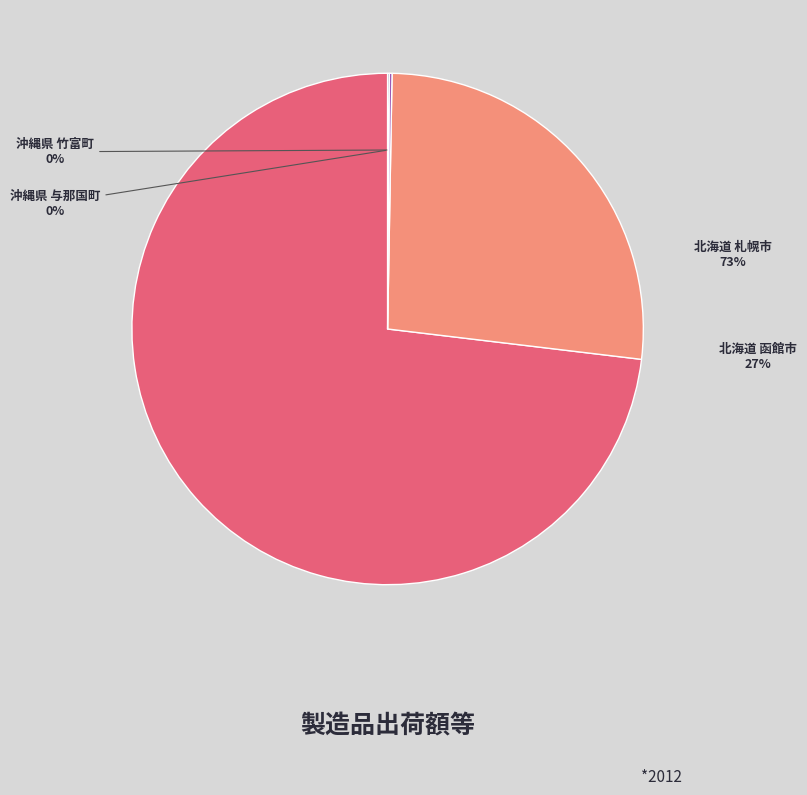

Which slice is the largest?

北海道 札幌市